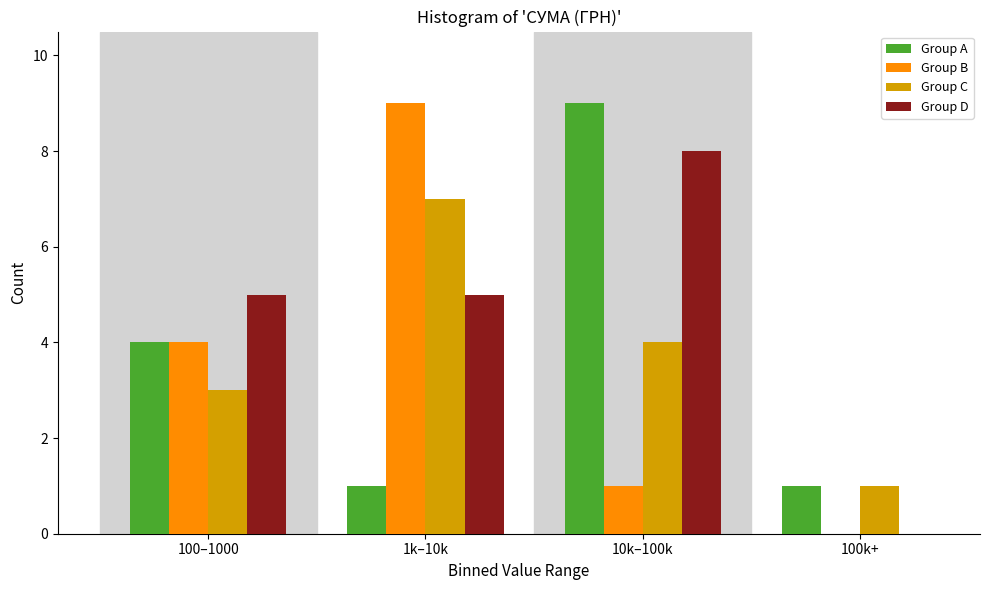

Reading left to right, extract all data points from this chart.

Group A: 100–1000=4	1k–10k=1	10k–100k=9	100k+=1
Group B: 100–1000=4	1k–10k=9	10k–100k=1	100k+=0
Group C: 100–1000=3	1k–10k=7	10k–100k=4	100k+=1
Group D: 100–1000=5	1k–10k=5	10k–100k=8	100k+=0